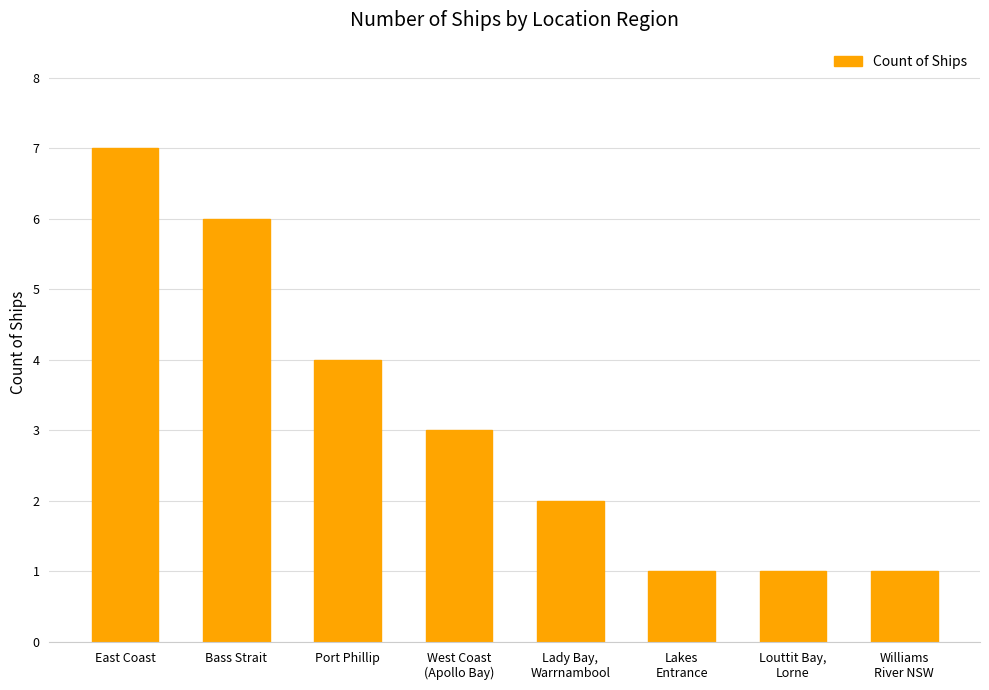

Reading left to right, extract all data points from this chart.

East Coast=7	Bass Strait=6	Port Phillip=4	West Coast
(Apollo Bay)=3	Lady Bay,
Warrnambool=2	Lakes
Entrance=1	Louttit Bay,
Lorne=1	Williams
River NSW=1